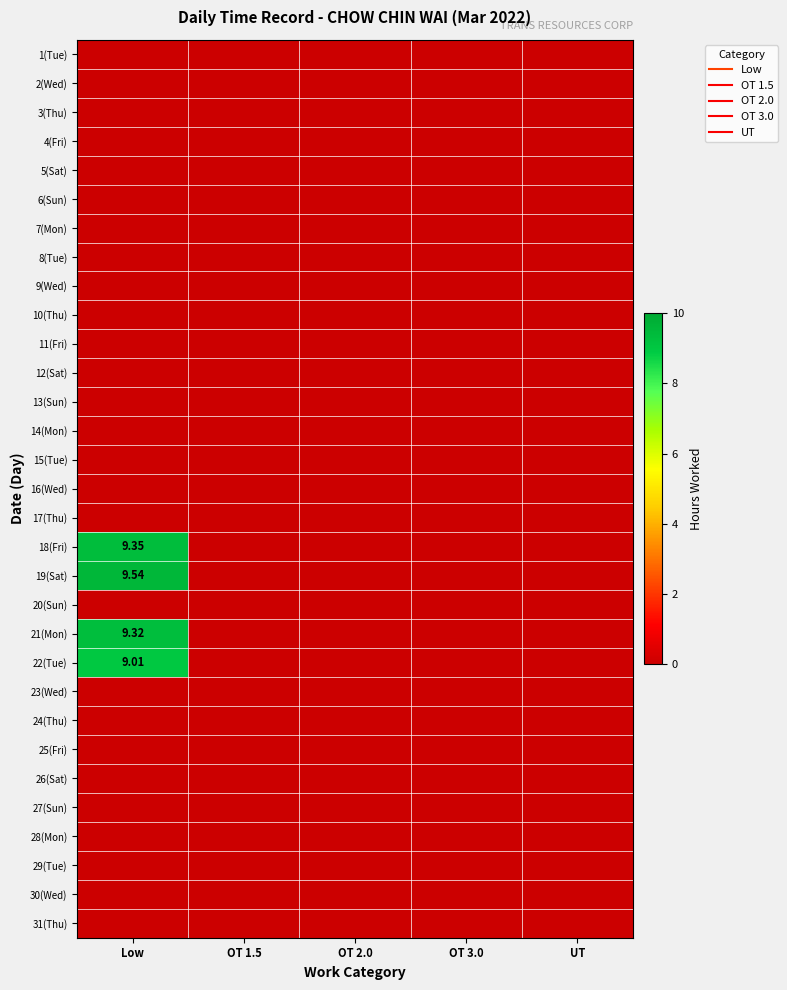

Which category has the highest value across all series?

Low